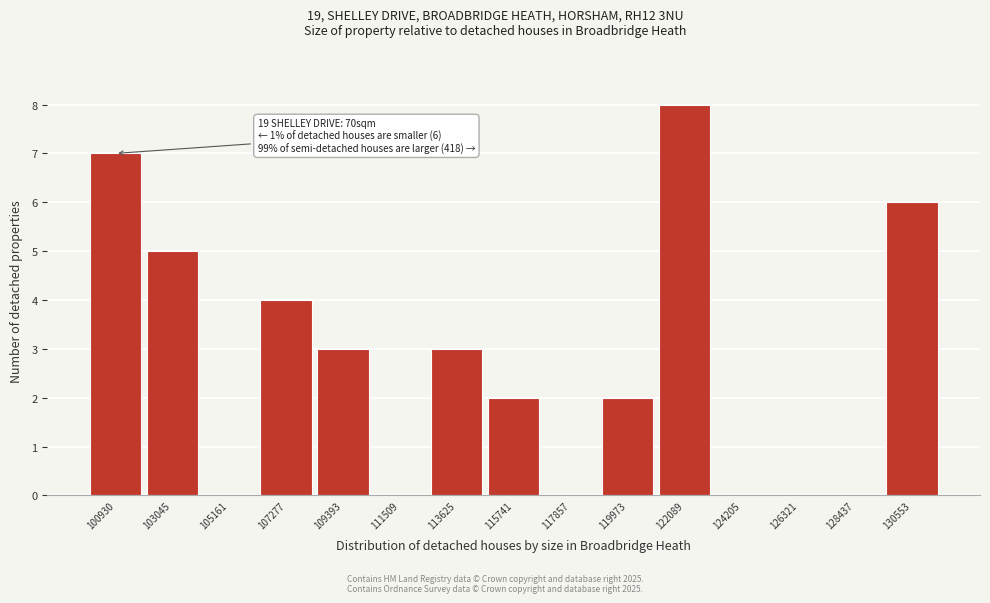

Reading right to left, extract all data points from this chart.

130553=6	128437=0	126321=0	124205=0	122089=8	119973=2	117857=0	115741=2	113625=3	111509=0	109393=3	107277=4	105161=0	103045=5	100930=7